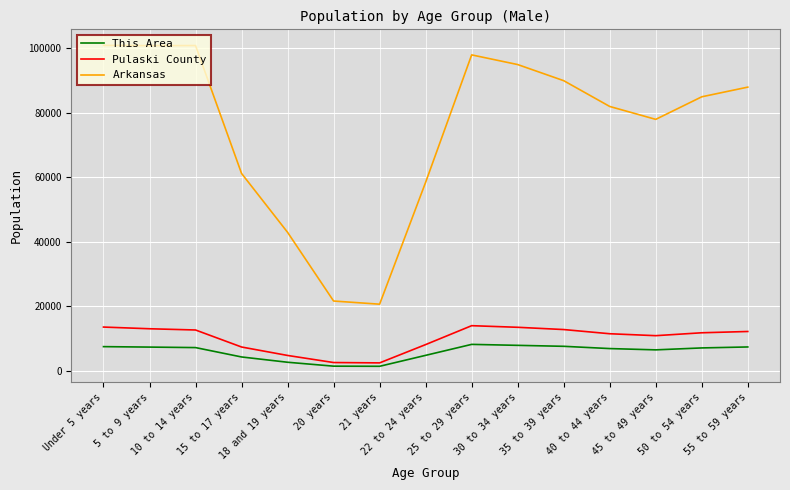

Which series has the largest total across all categories?

Arkansas